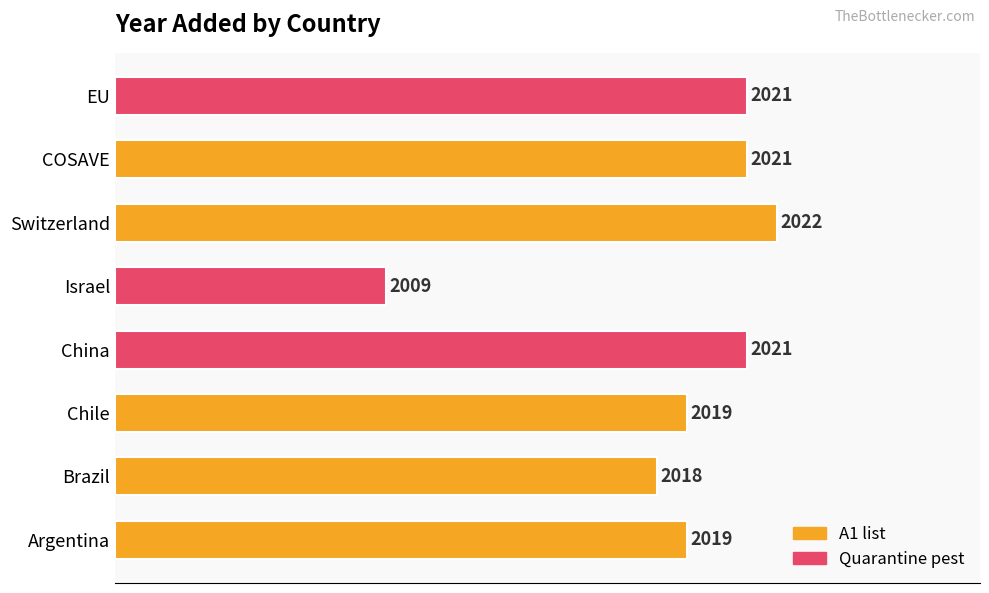

Does the chart contain any negative values?

No